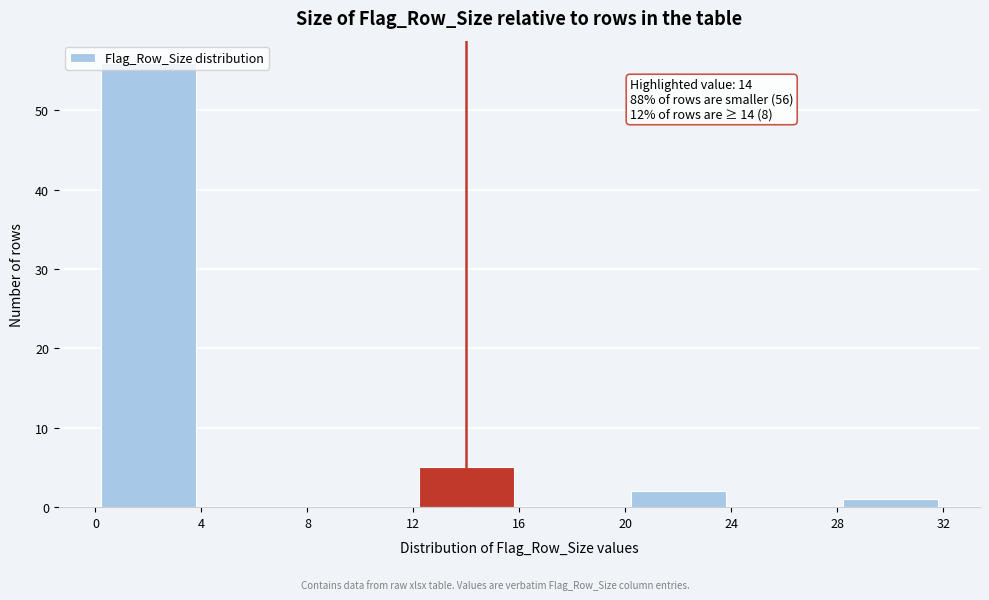

Over which range of the x-axis is the bar tallest?

0 to 4